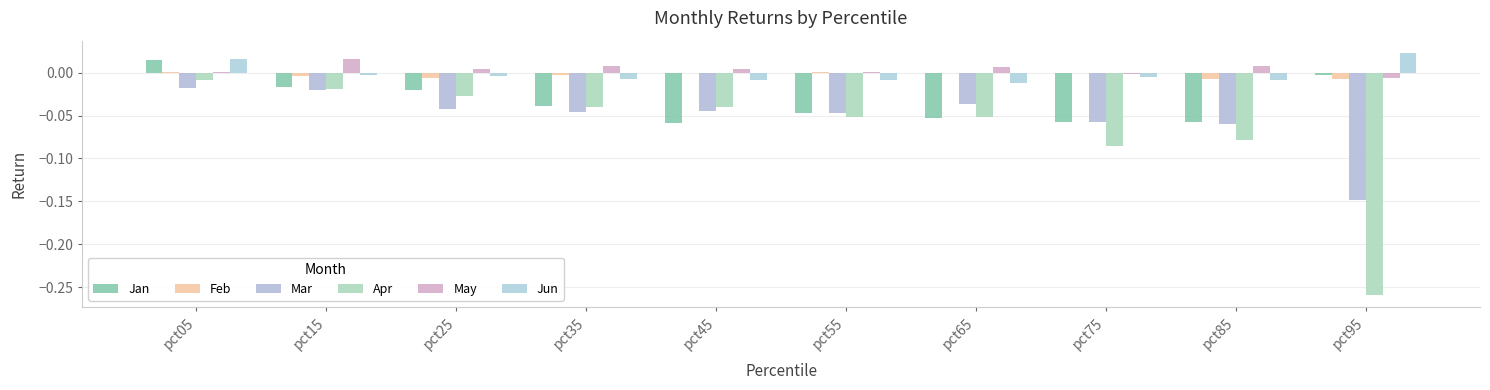

Is the value of Jan at pct25 greater than the value of Mar at pct45?

Yes